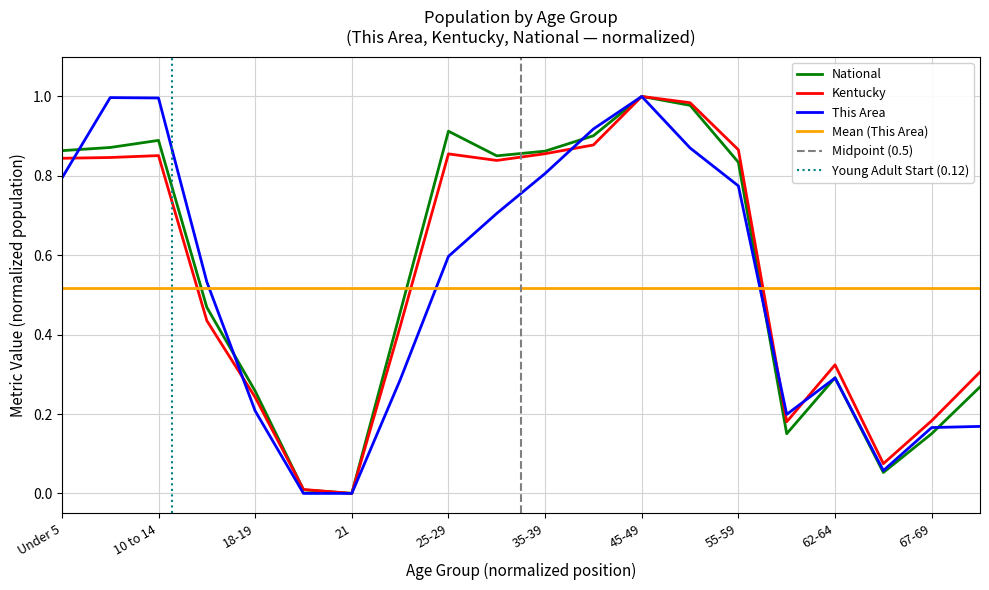

List the labels in order of Kentucky value, smallest first.

21, 20, 65-66, 60-61, 67-69, 18-19, 70-74, 62-64, 22-24, 15 to 17, 30-34, Under 5, 5 to 9, 10 to 14, 25-29, 35-39, 55-59, 40-44, 50-54, 45-49